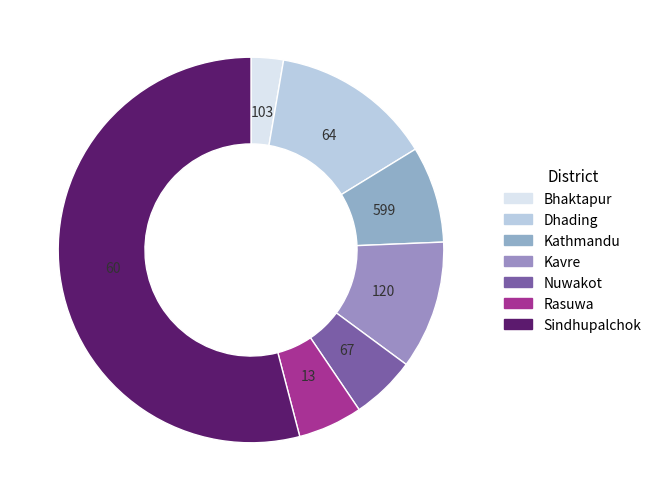

Count the number of slices in the pie.

7